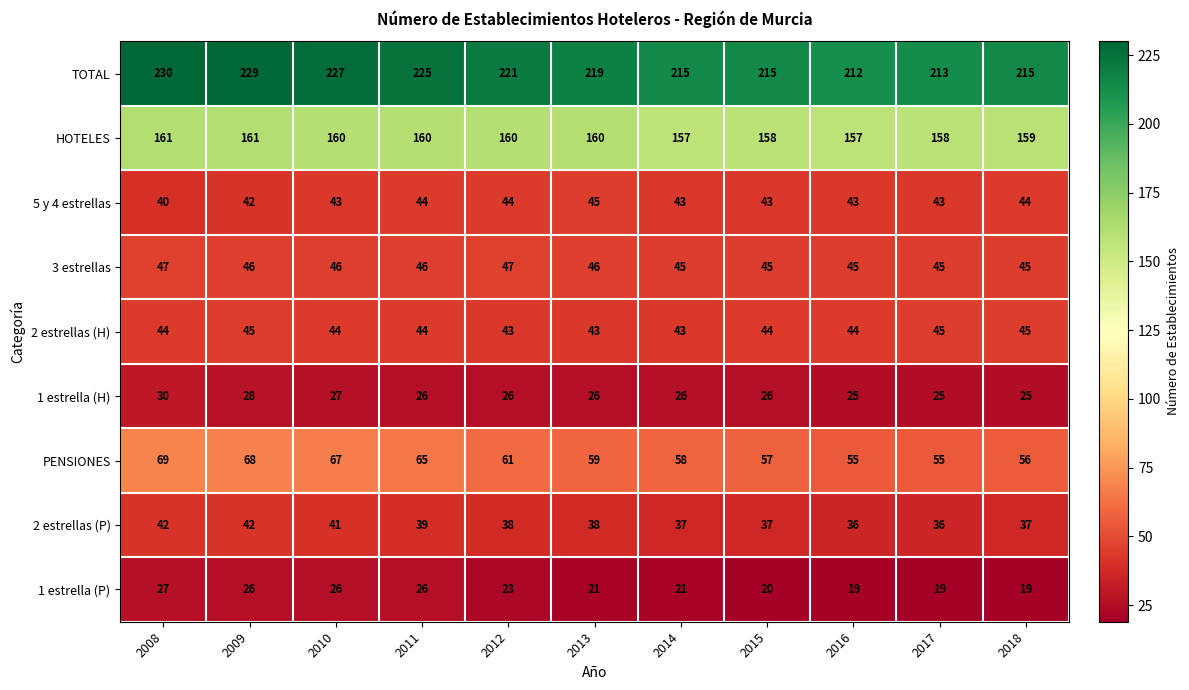

What is the average value of the HOTELES series?

159